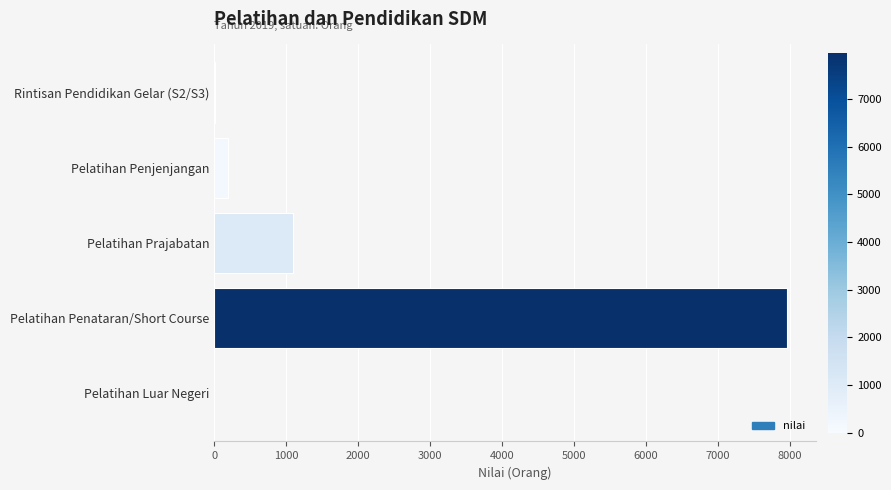

Read the value at Pelatihan Penjenjangan.

188